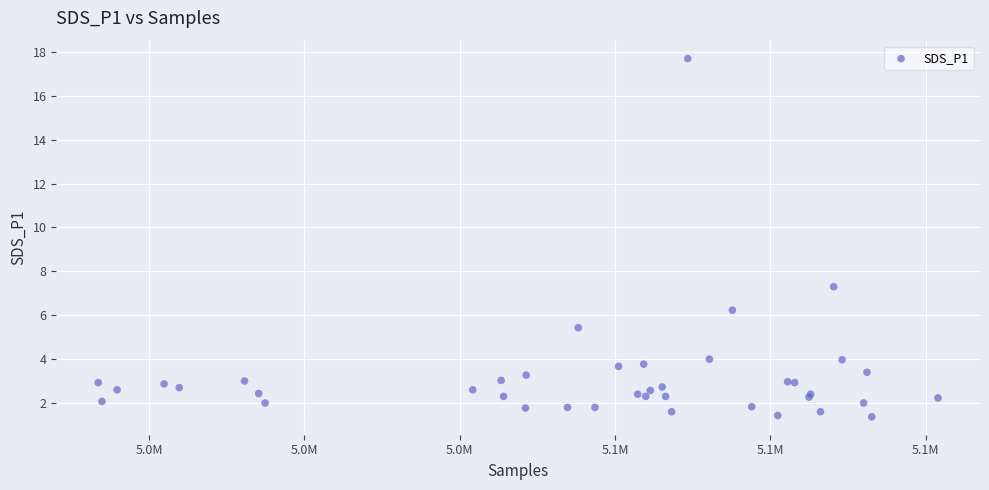

What Y value in the scatter plot is closest to 9?

7.3